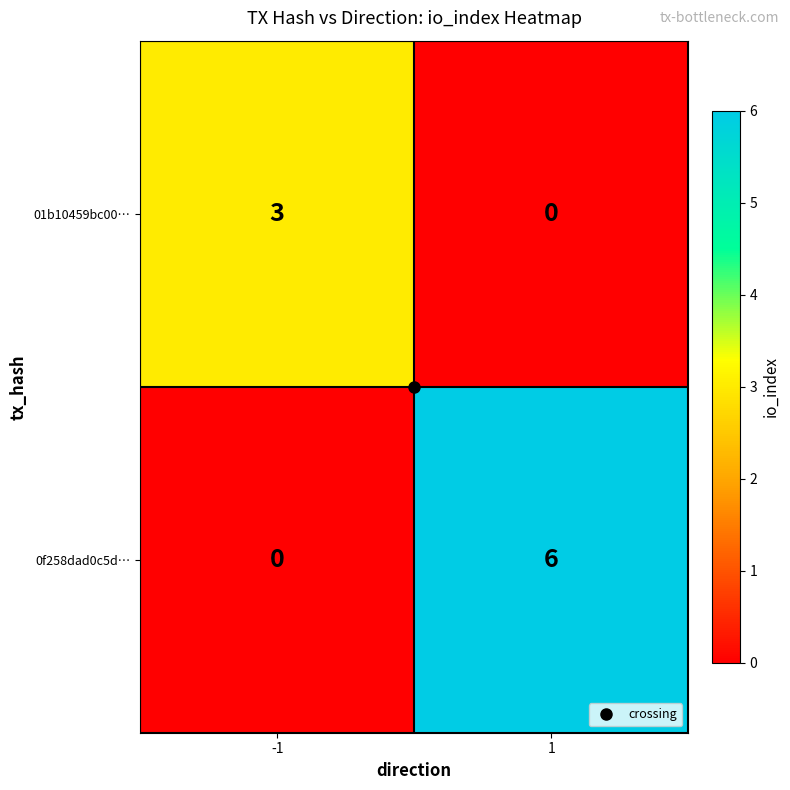

What is the sum of the 0f258dad0c5d… values at -1 and 1?

6